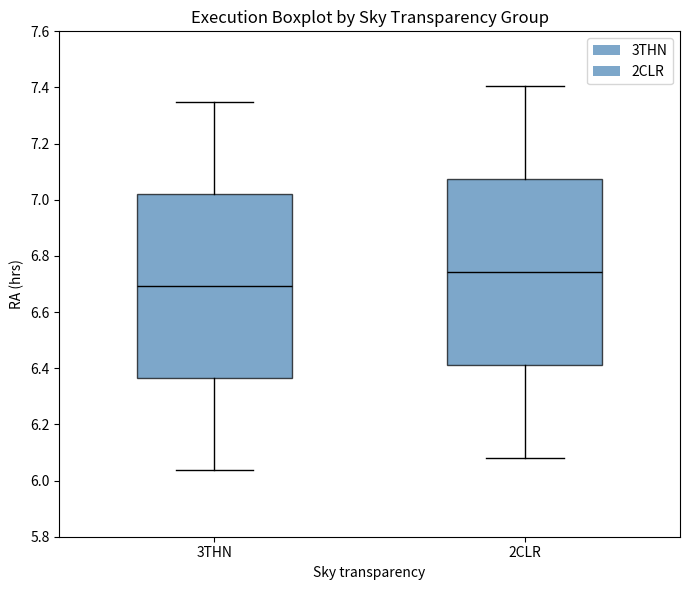

Where does the median line of the box for 3THN sit on the y-axis? The values are not printed on the chart, so give them approximately, as read against the axis.

6.70